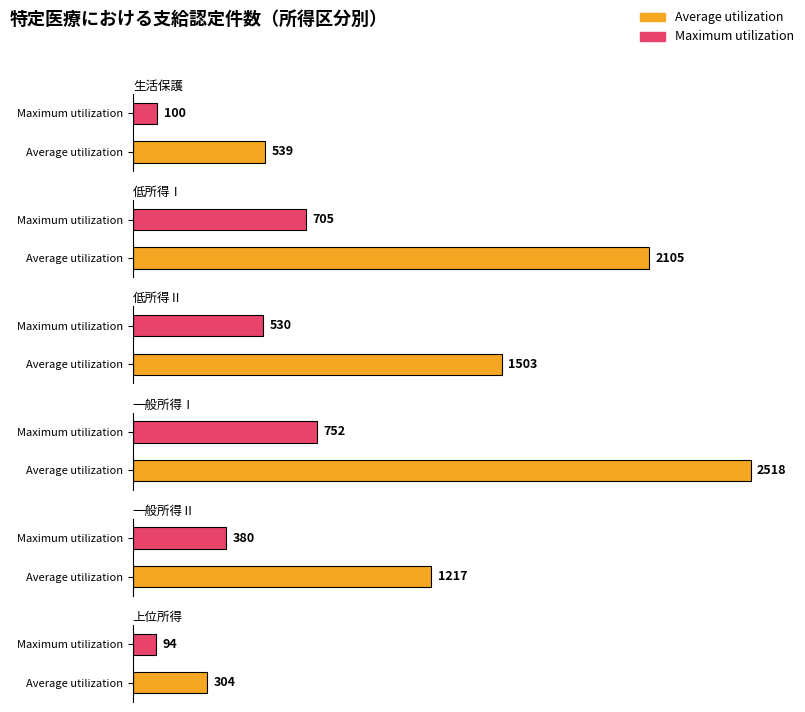

Which series has the widest spread of values?

Average utilization